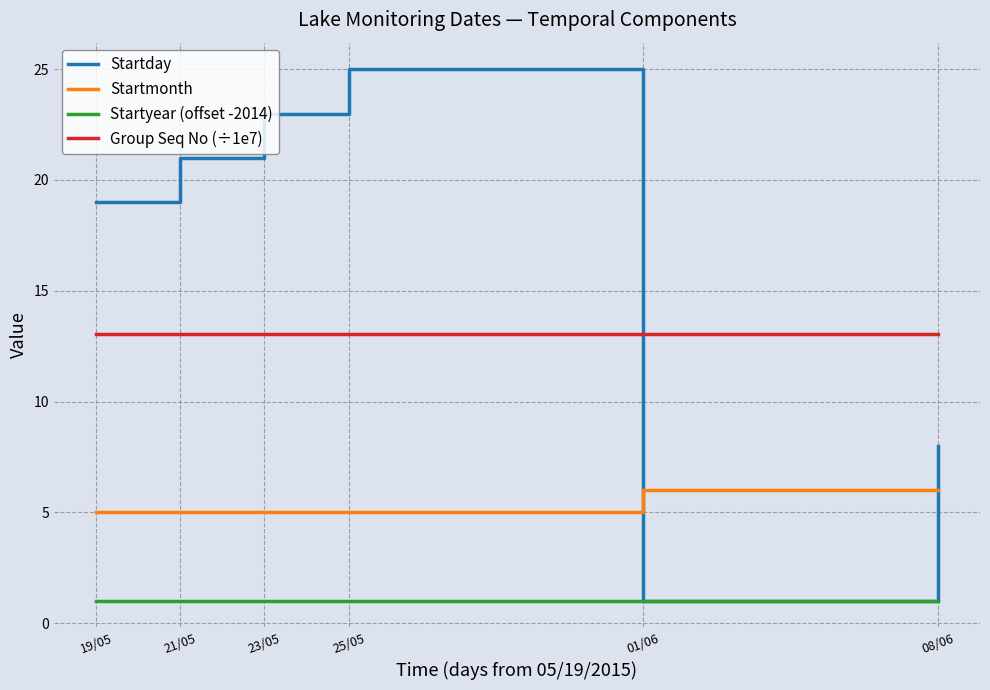

At which category is the sum across all series the highest?

25/05